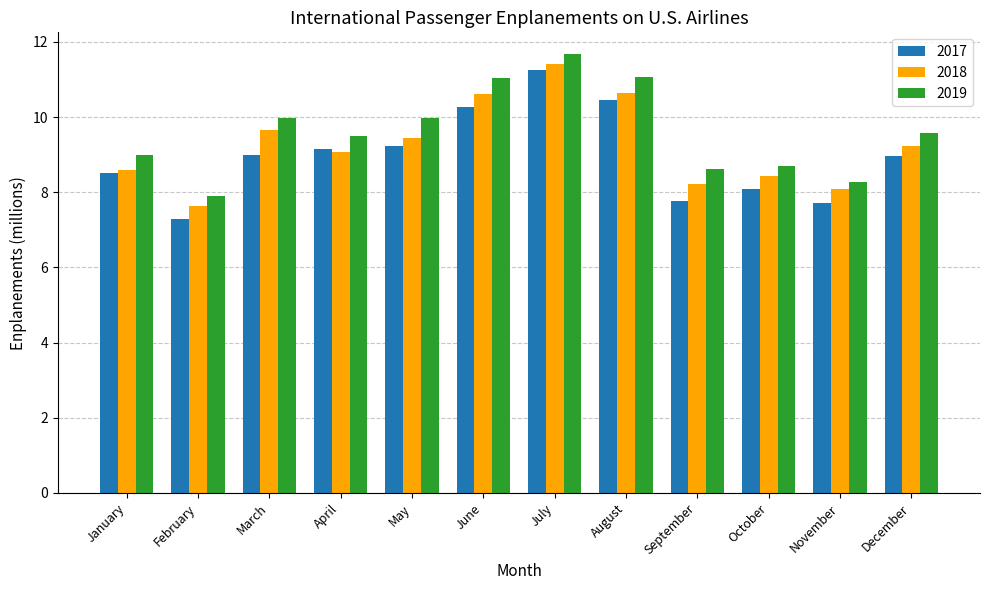

Rank the series by their maximum value, from highest to lowest.

2019, 2018, 2017